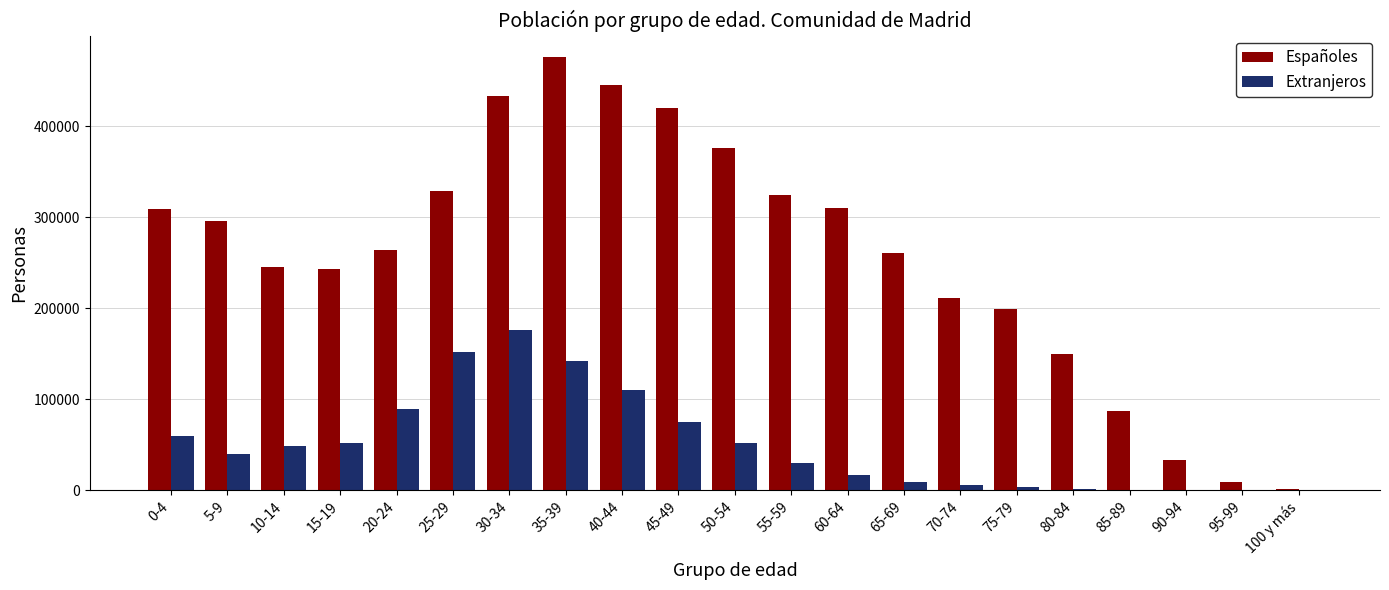

The Extranjeros series shows 8914 at 65-69. True or false?

True